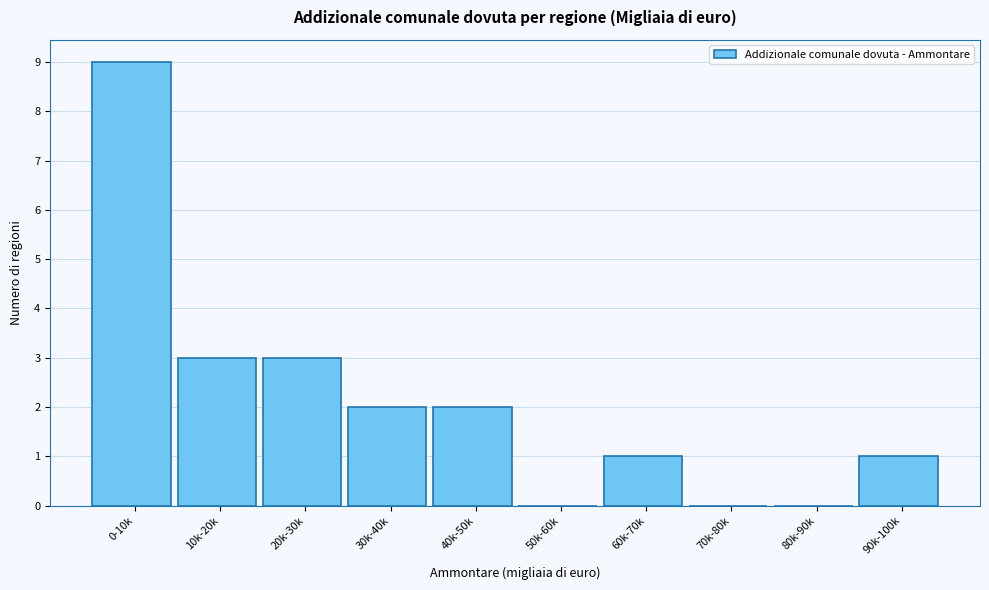

Reading left to right, what are all the values shown in this chart?

0-10k=9	10k-20k=3	20k-30k=3	30k-40k=2	40k-50k=2	50k-60k=0	60k-70k=1	70k-80k=0	80k-90k=0	90k-100k=1